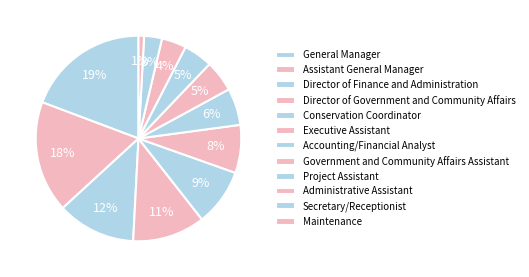

Which category has the smallest portion of the pie?

Maintenance